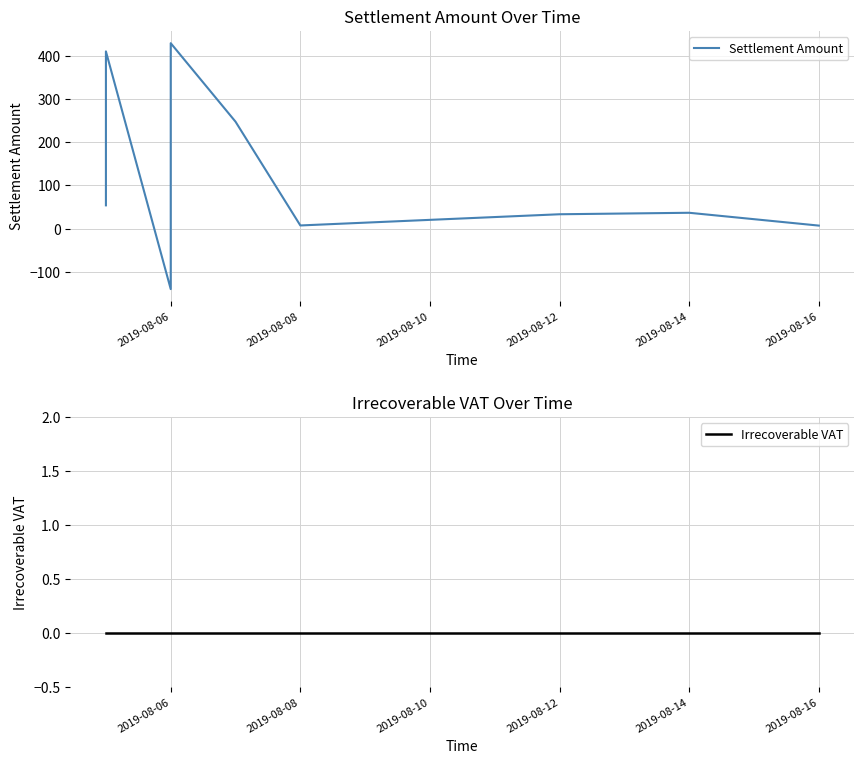

How many data points in Settlement Amount are less than 36?

4